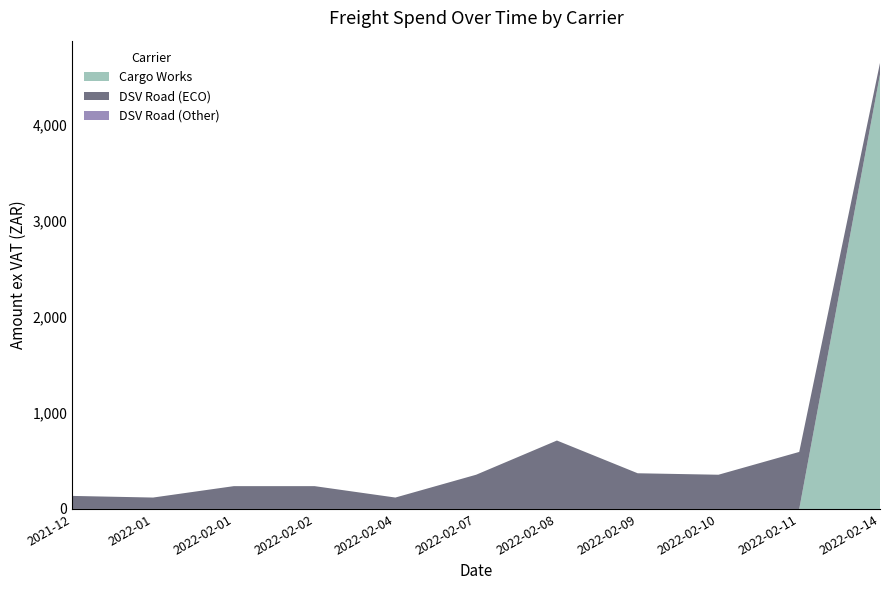

Reading left to right, list all the values displayed in this chart.

Cargo Works: 0.0	0.0	0.0	0.0	0.0	0.0	0.0	0.0	0.0	0.0	4530.8
DSV Road (ECO): 135.9	118.9	237.8	237.8	118.9	356.7	713.4	372.1	356.7	594.5	118.9
DSV Road (Other): 0.0	0.0	0.0	0.0	0.0	0.0	0.0	0.0	0.0	0.0	0.0